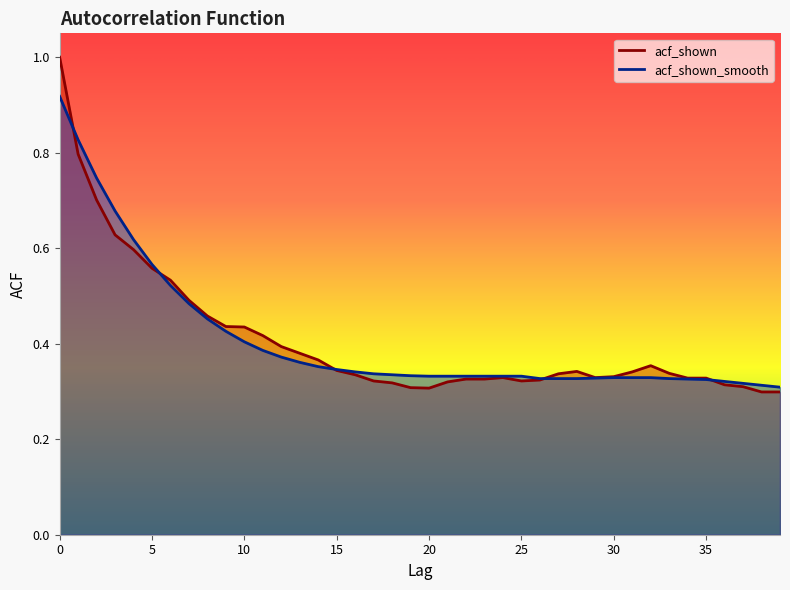

Is it true that acf_shown equals 0.4 at 38?

False